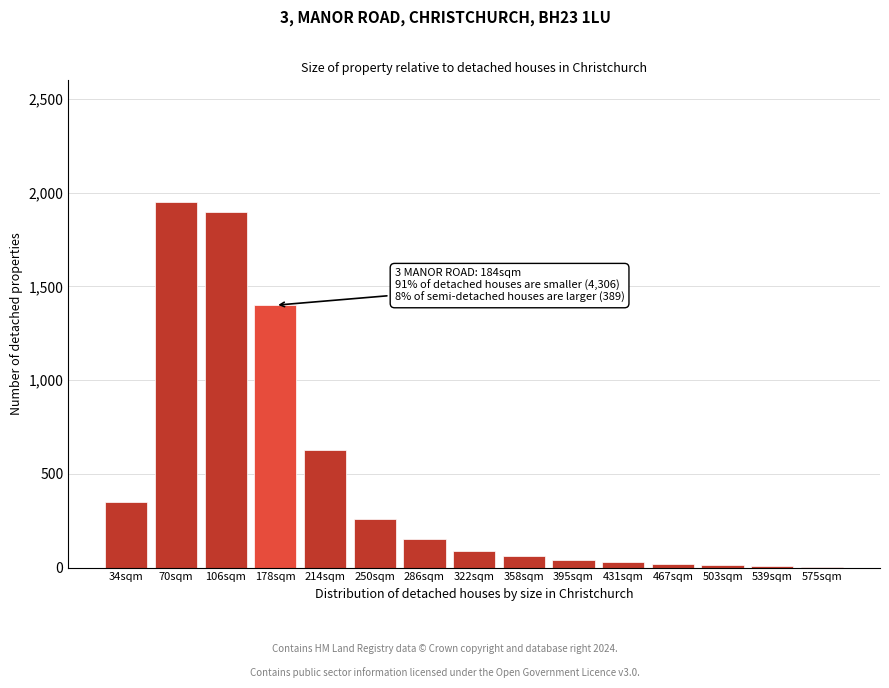

True or false: the data shows 630 at 214sqm.

True